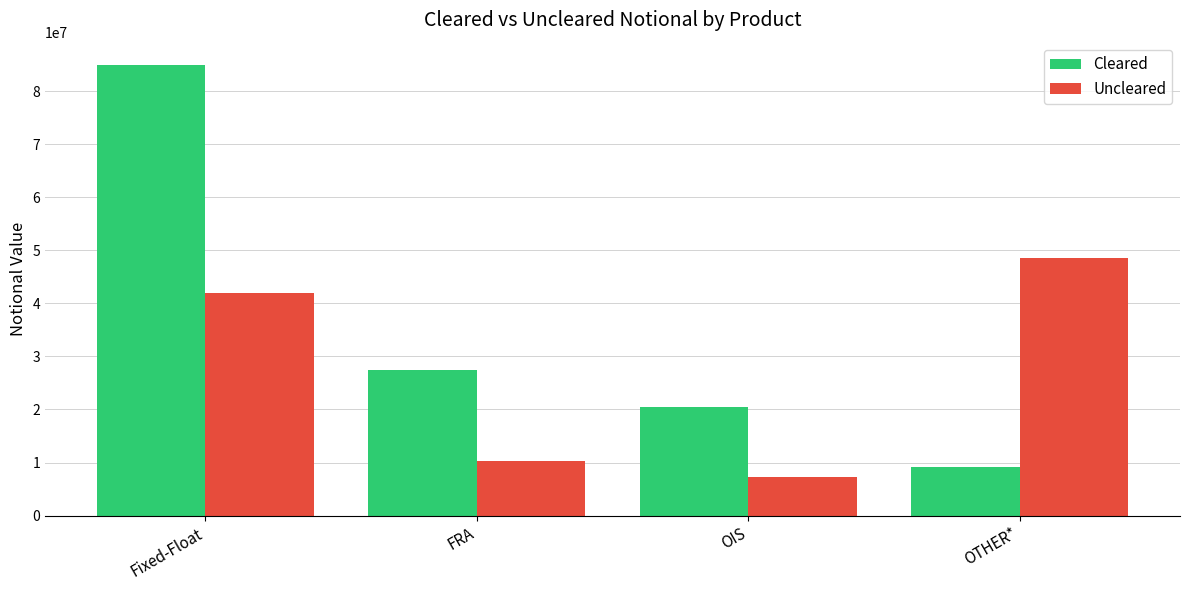

The Uncleared series shows 2211164 at OIS. True or false?

False